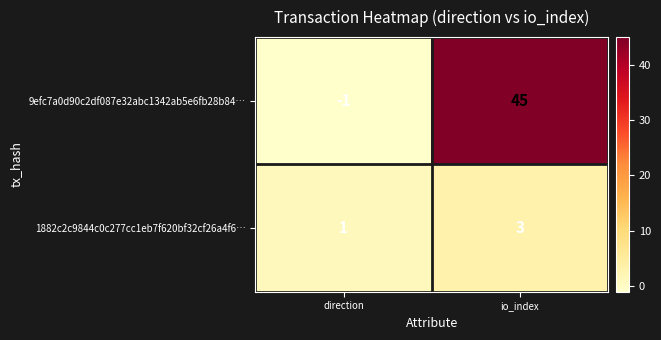

At how many categories does at least one series exceed 29?

1